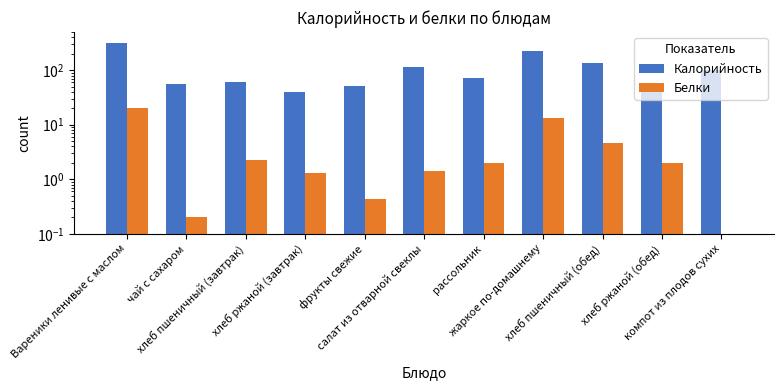

Where is Белки nearest to the value 10?

жаркое по-домашнему